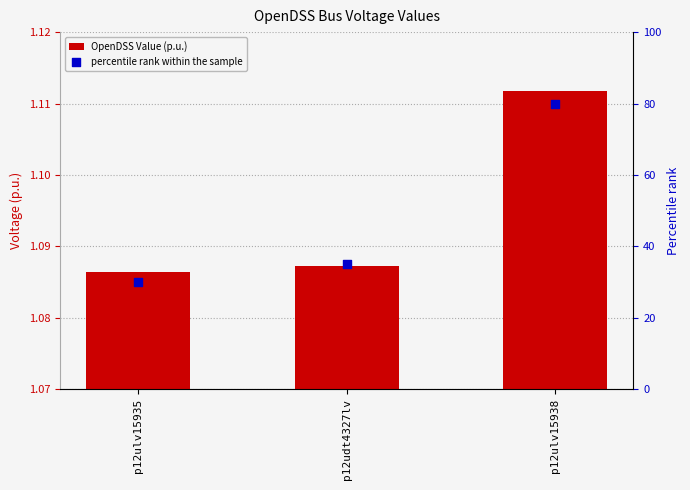

Which series reaches the minimum Y coordinate?

OpenDSS Value (p.u.)